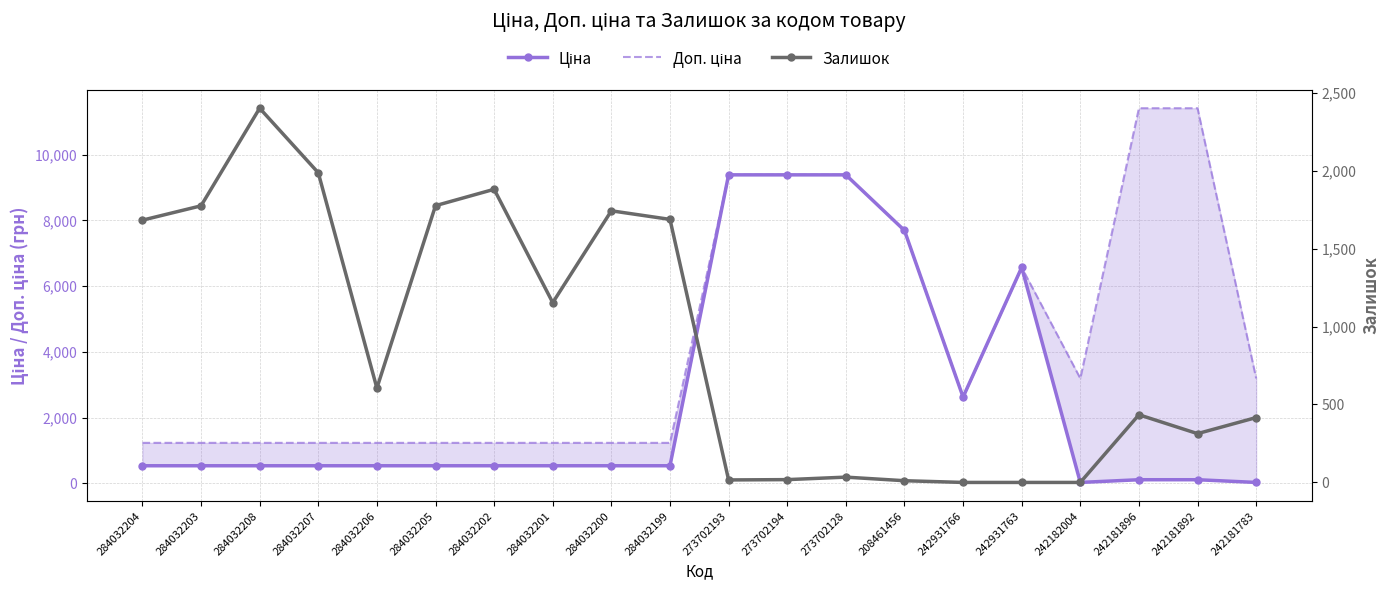

What is the difference between the maximum and minimum values in the Залишок series?

2400.0